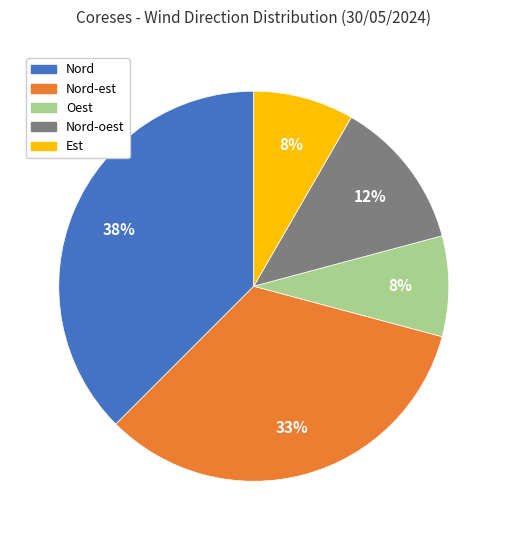

To the nearest percent, what is the average slice percentage?

20%